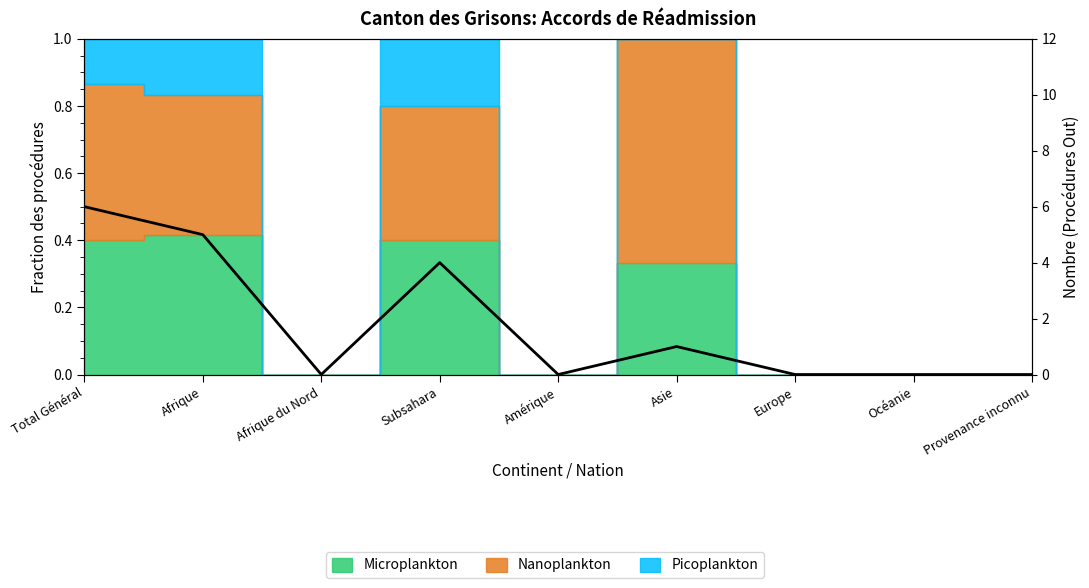

True or false: the data shows 2 at Afrique du Nord.

False